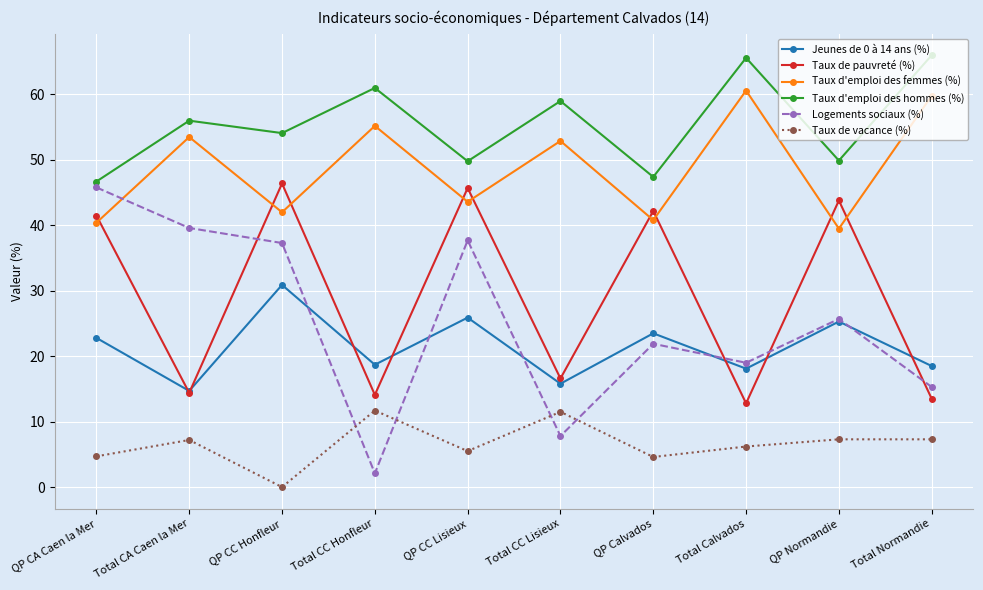

Which series has the largest total across all categories?

Taux d'emploi des hommes (%)